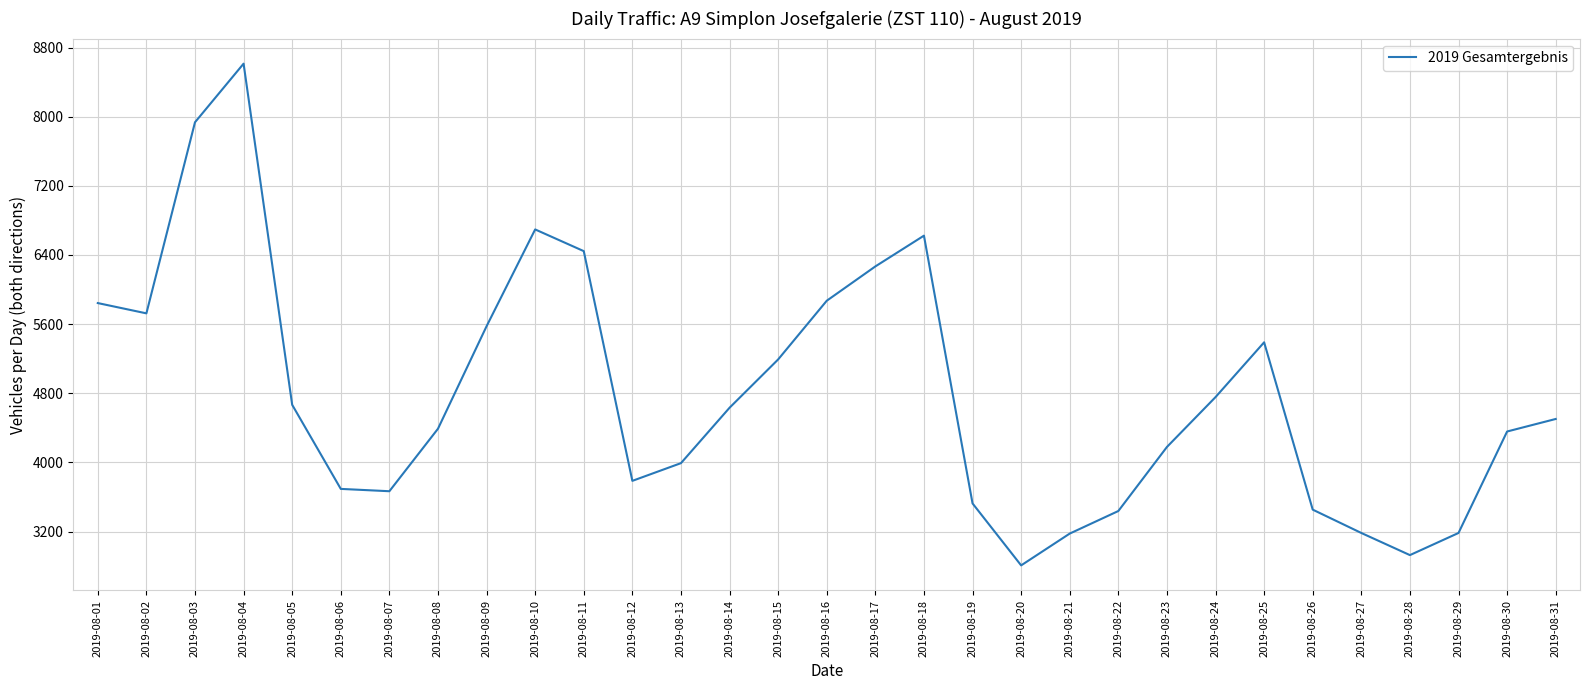

How many interior local valleys (lower than both neighbors) does the data have?

5